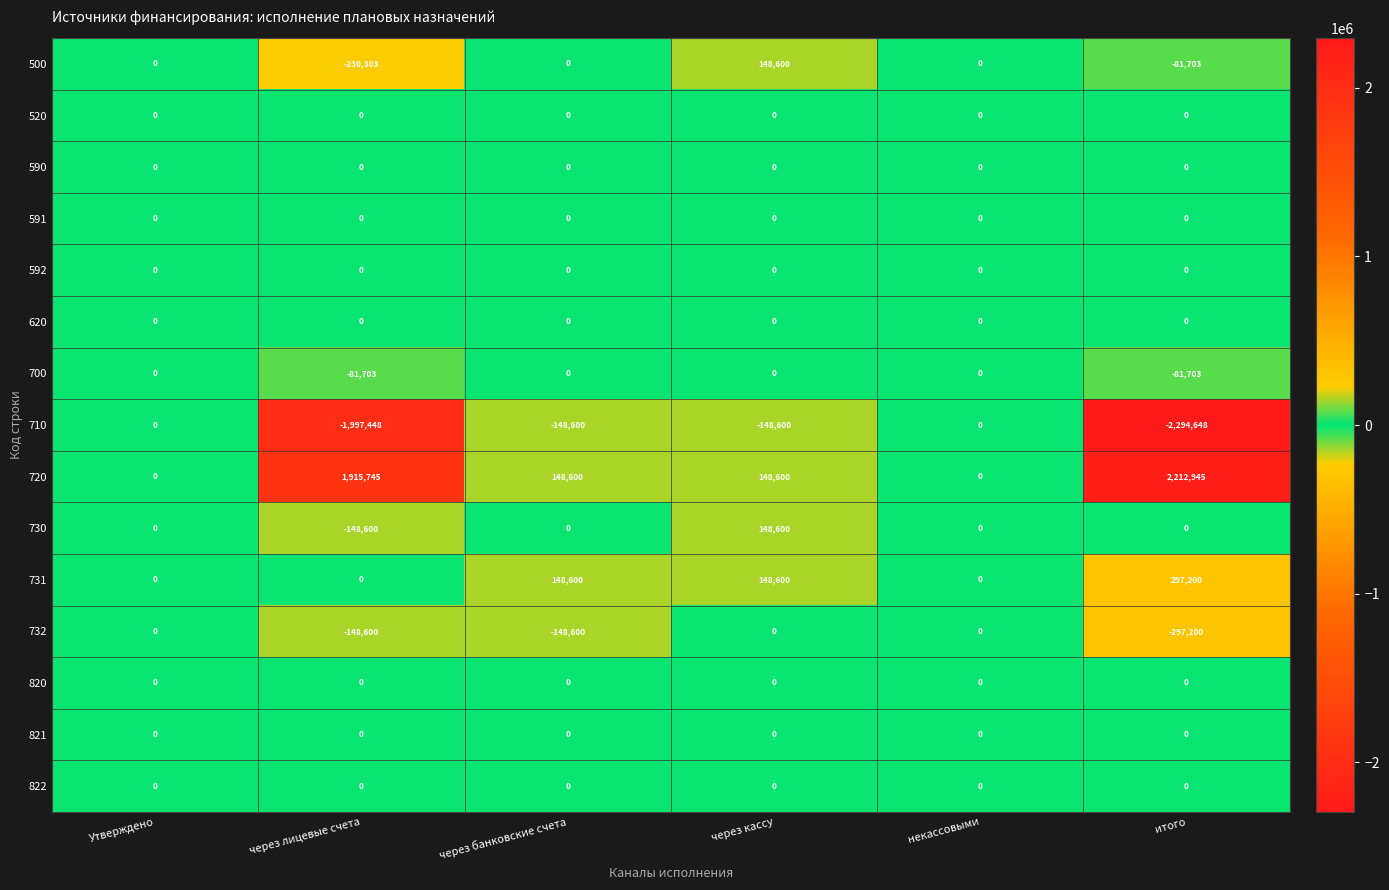

At which label does 730 reach its peak?

через кассу